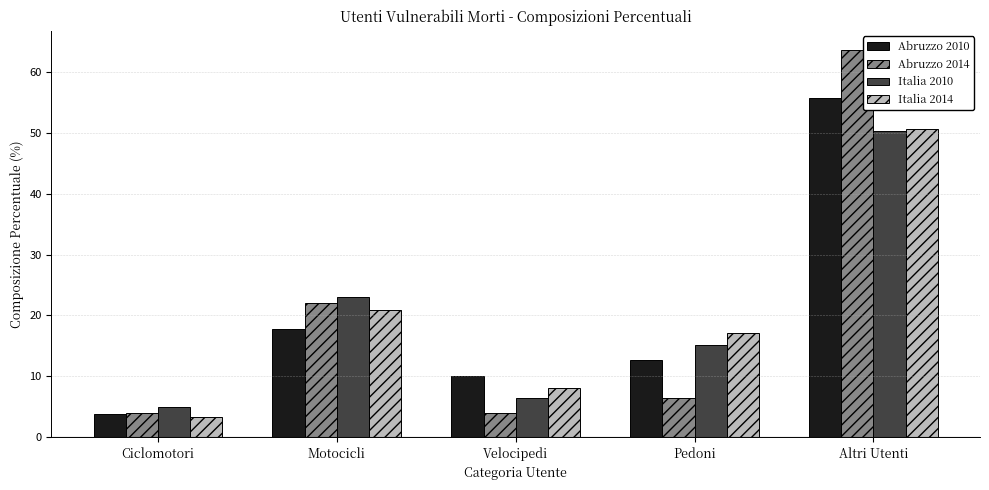

At which label does Italia 2010 reach its peak?

Altri Utenti